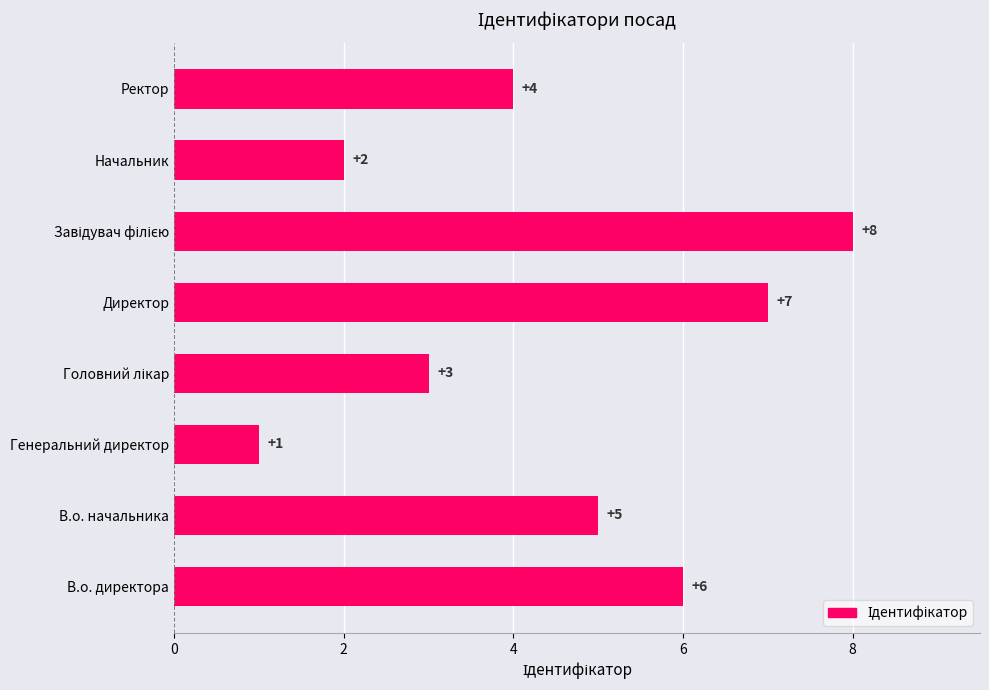

Reading bottom to top, transcribe all the data shown in this chart.

6	5	1	3	7	8	2	4